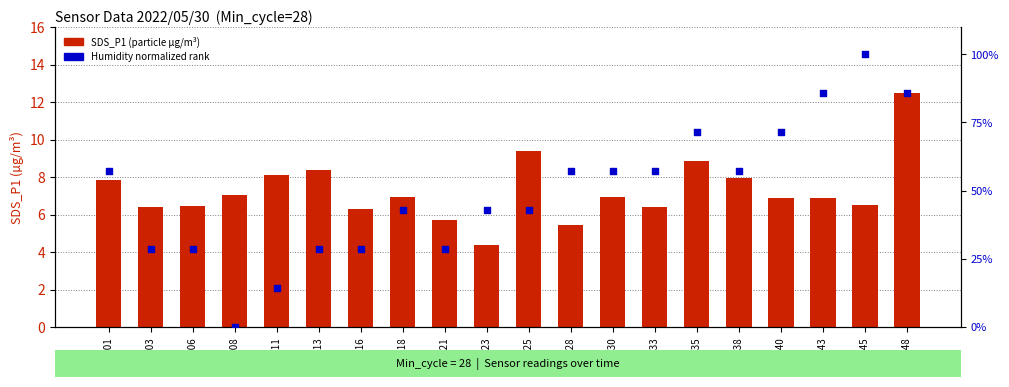

At how many categories does at least one series exceed 57?

10